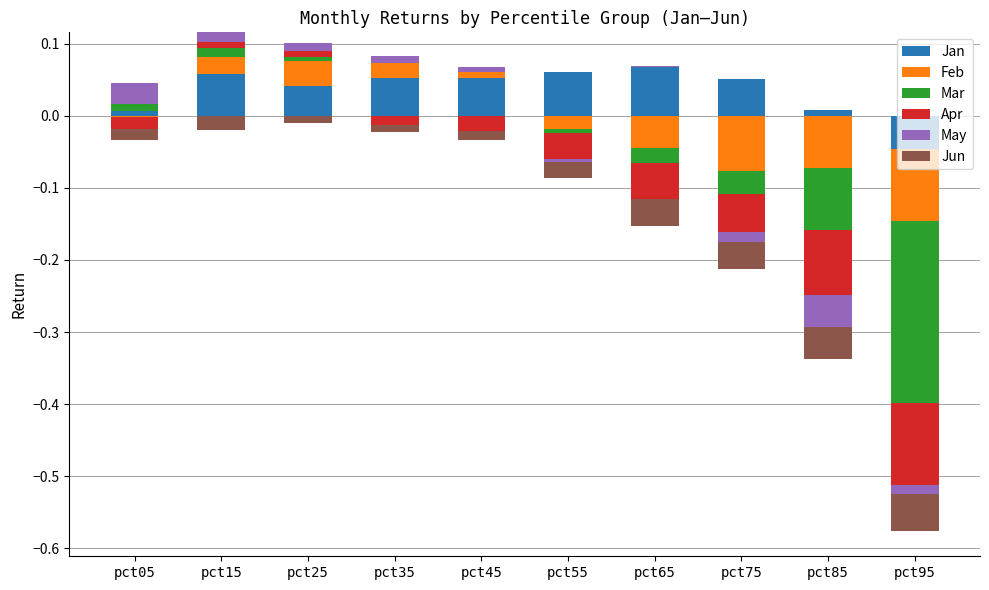

At which category is the sum across all series the highest?

pct15